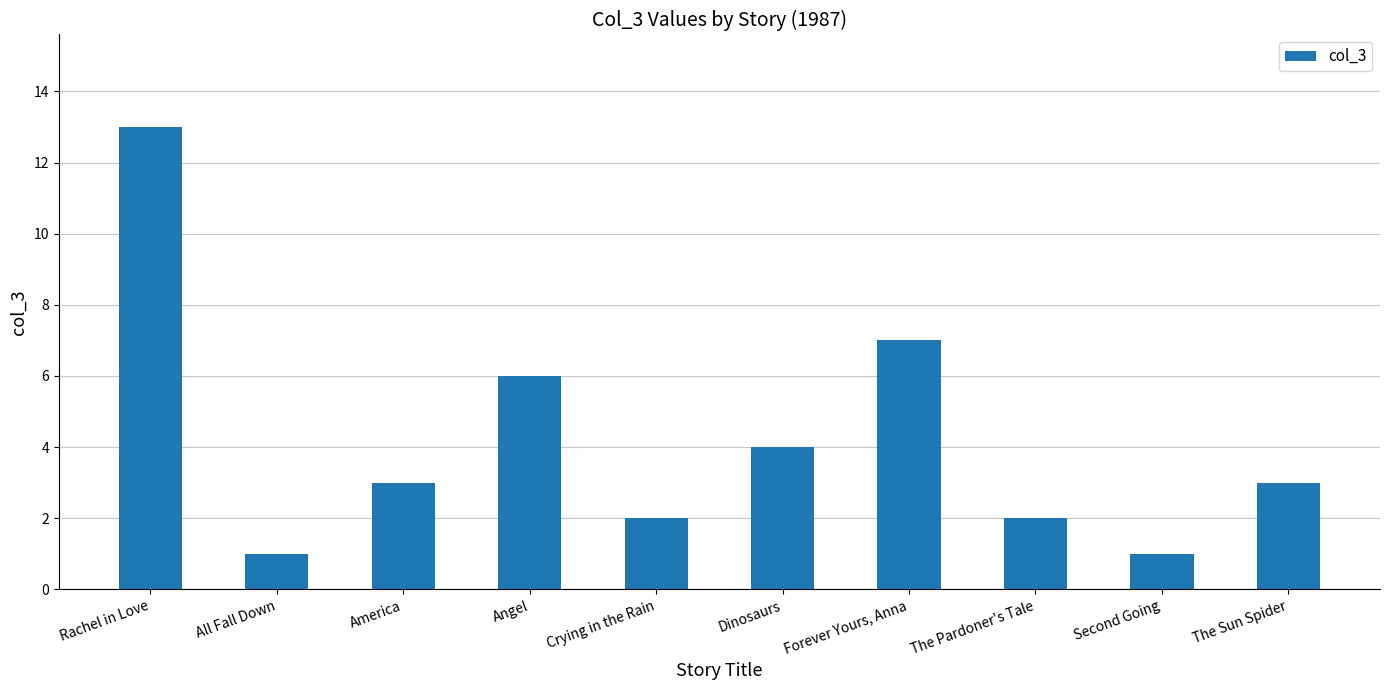

The chart shows a value of 1 at The Pardoner's Tale. True or false?

False